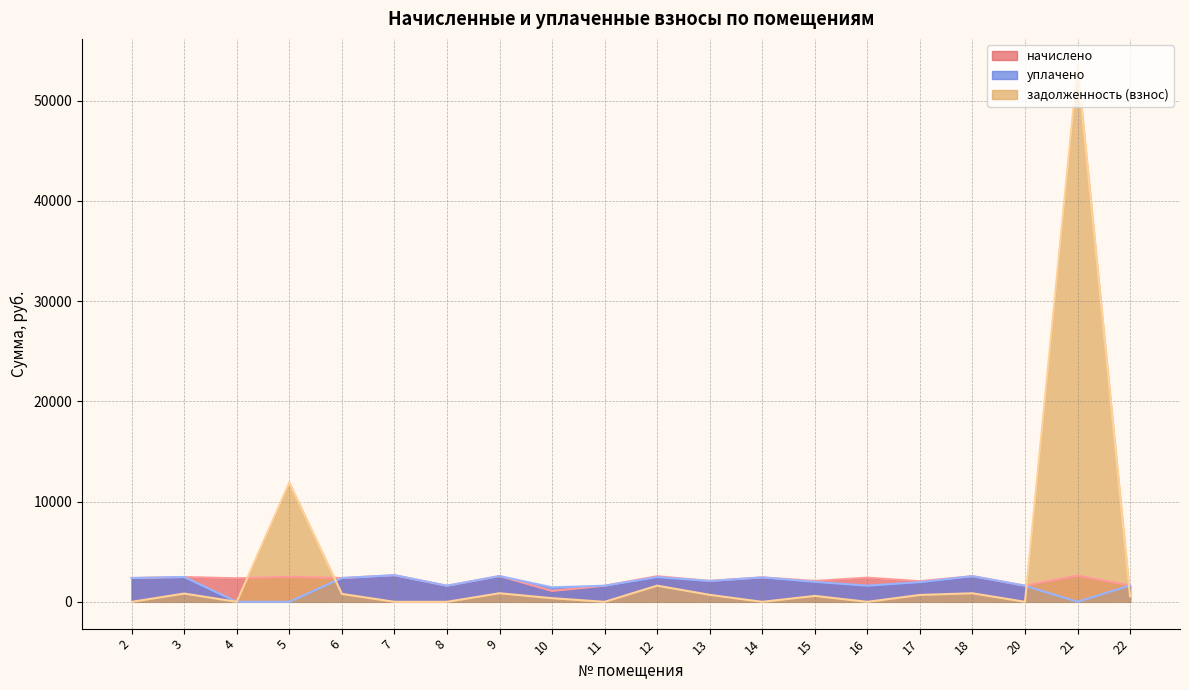

Between 10 and 5, which is larger?

5